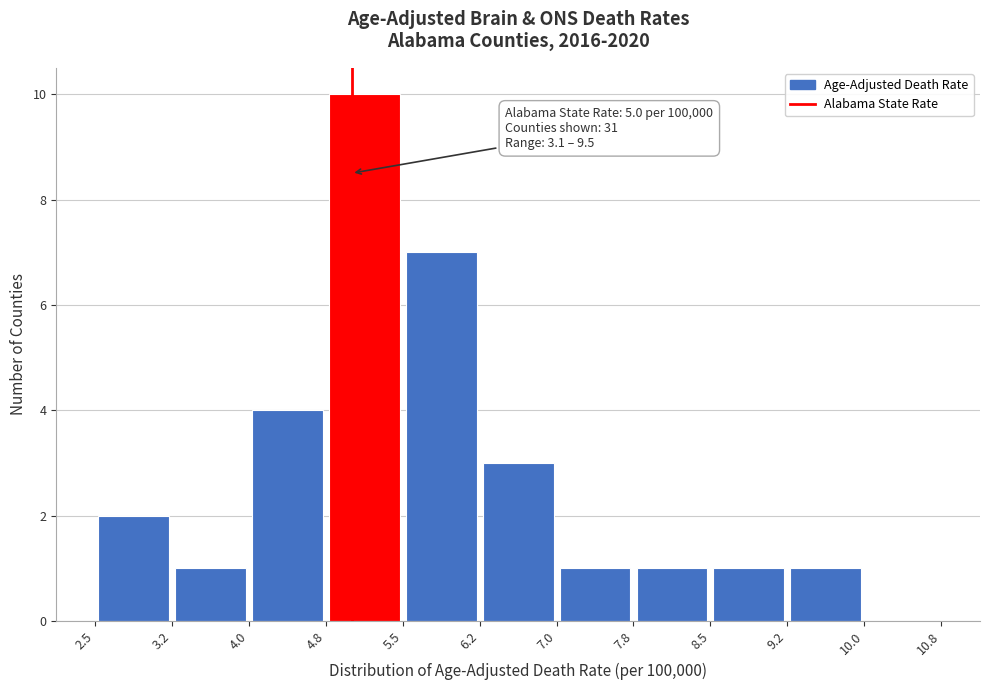

Over which range of the x-axis is the bar tallest?

4.8 to 5.5